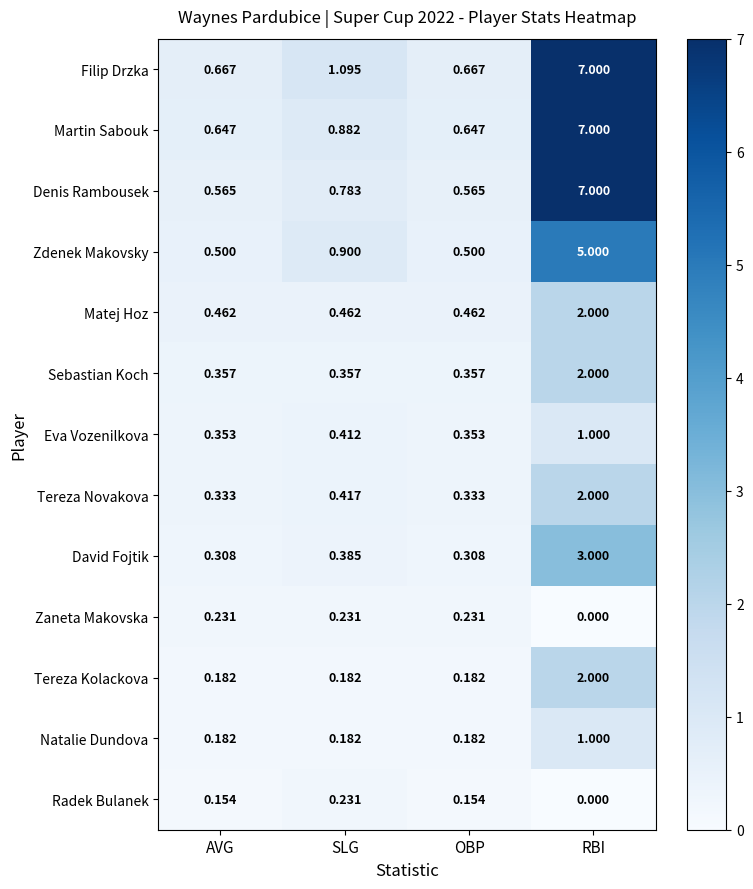

Which series has the widest spread of values?

Denis Rambousek